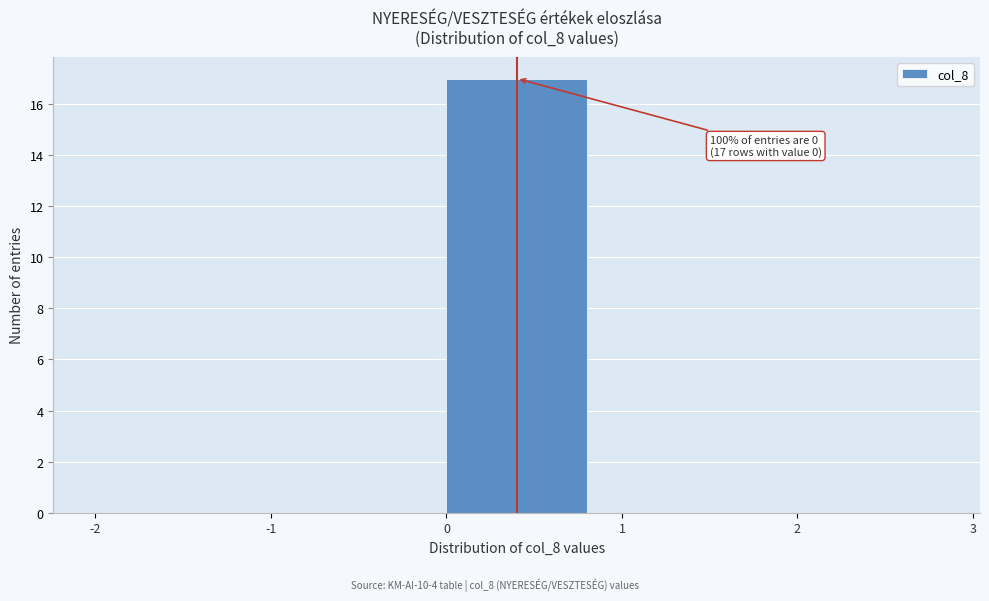

Over which range of the x-axis is the bar tallest?

0 to 1